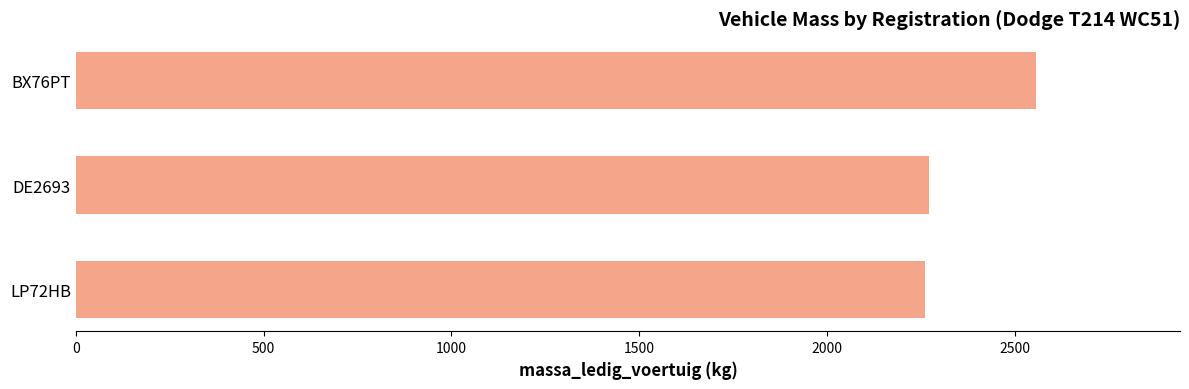

What is the label of the 3rd bar from the top?

LP72HB